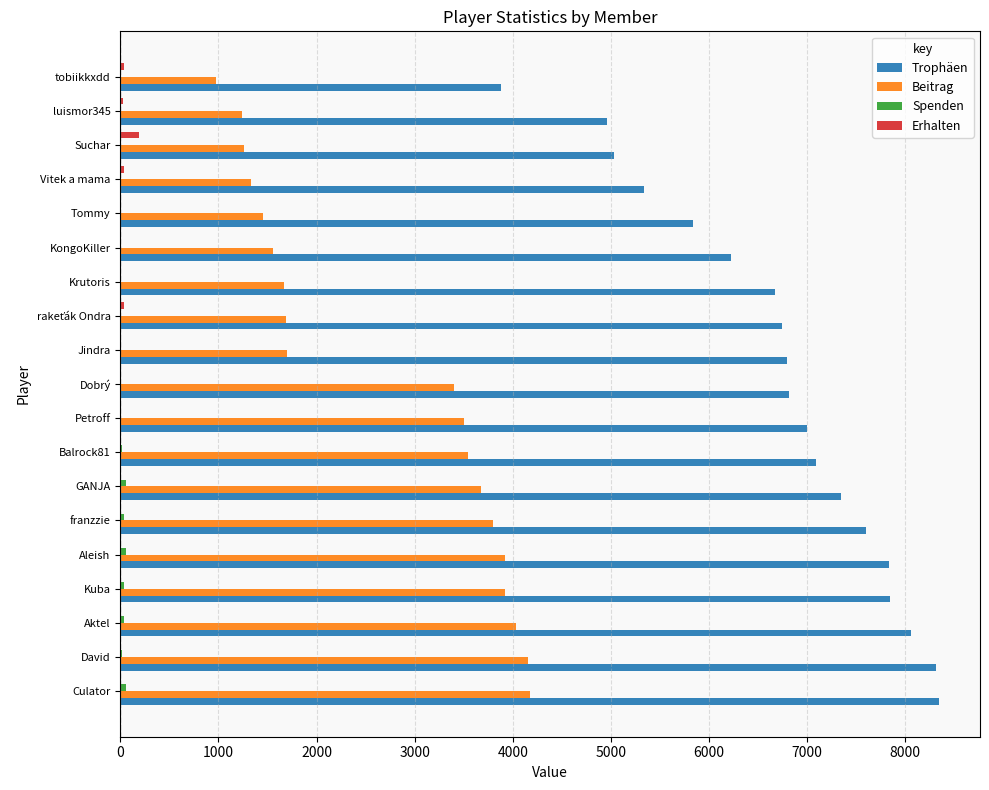

What is the average value of the Erhalten series?

18